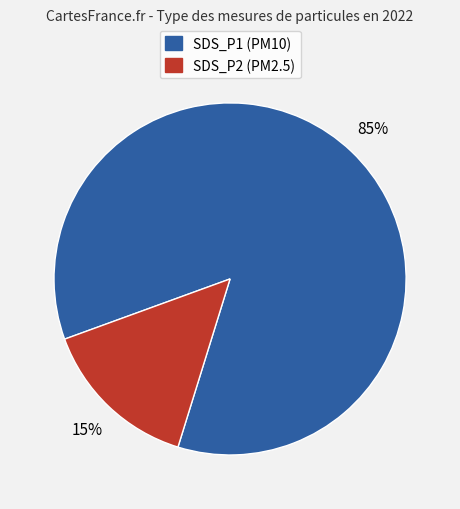

Count the number of slices in the pie.

2